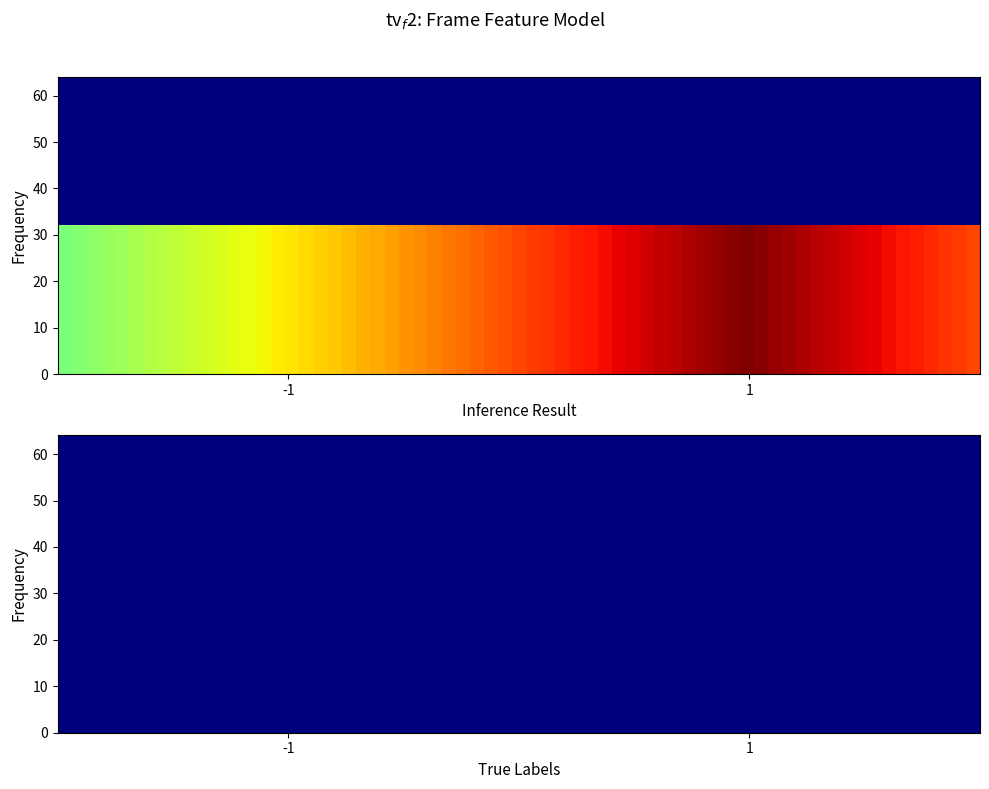

What is the difference between the maximum and minimum values in the b4b03eb98d00d895394c8d13927d0082de73929 series?

49